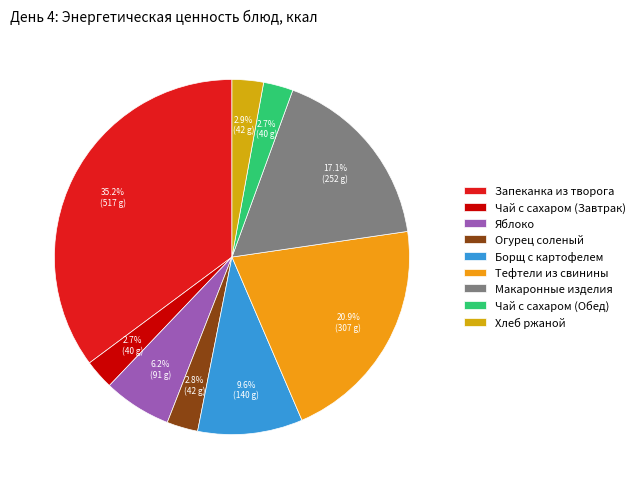

How many segments does this pie chart have?

9